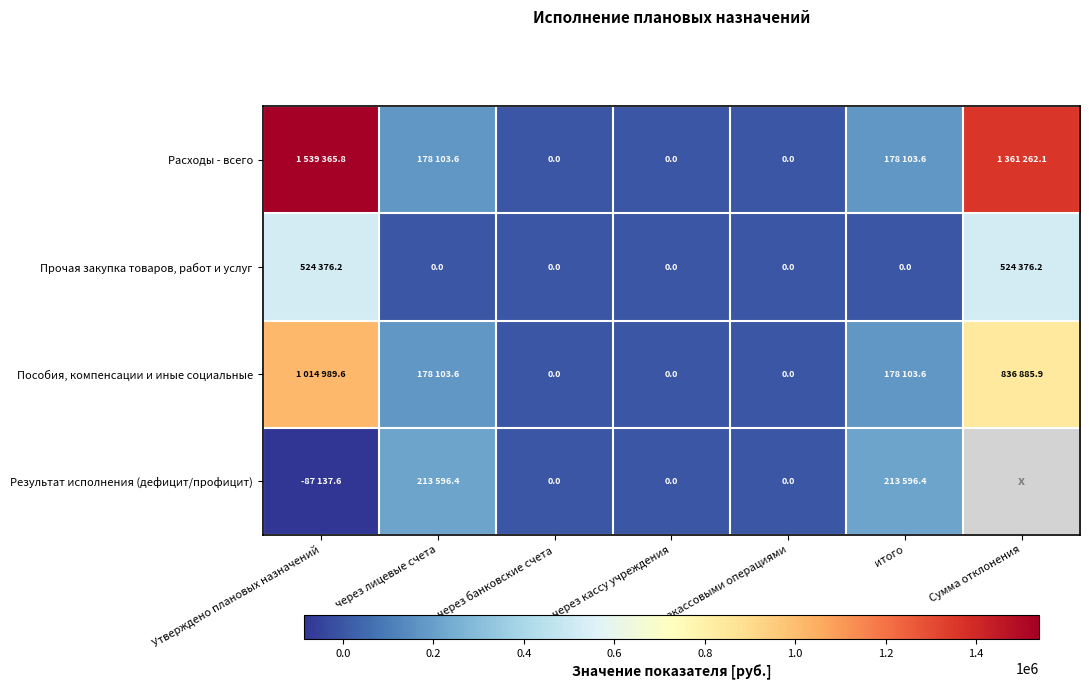

Is it true that Расходы - всего equals 1361262.1 at Сумма отклонения?

True